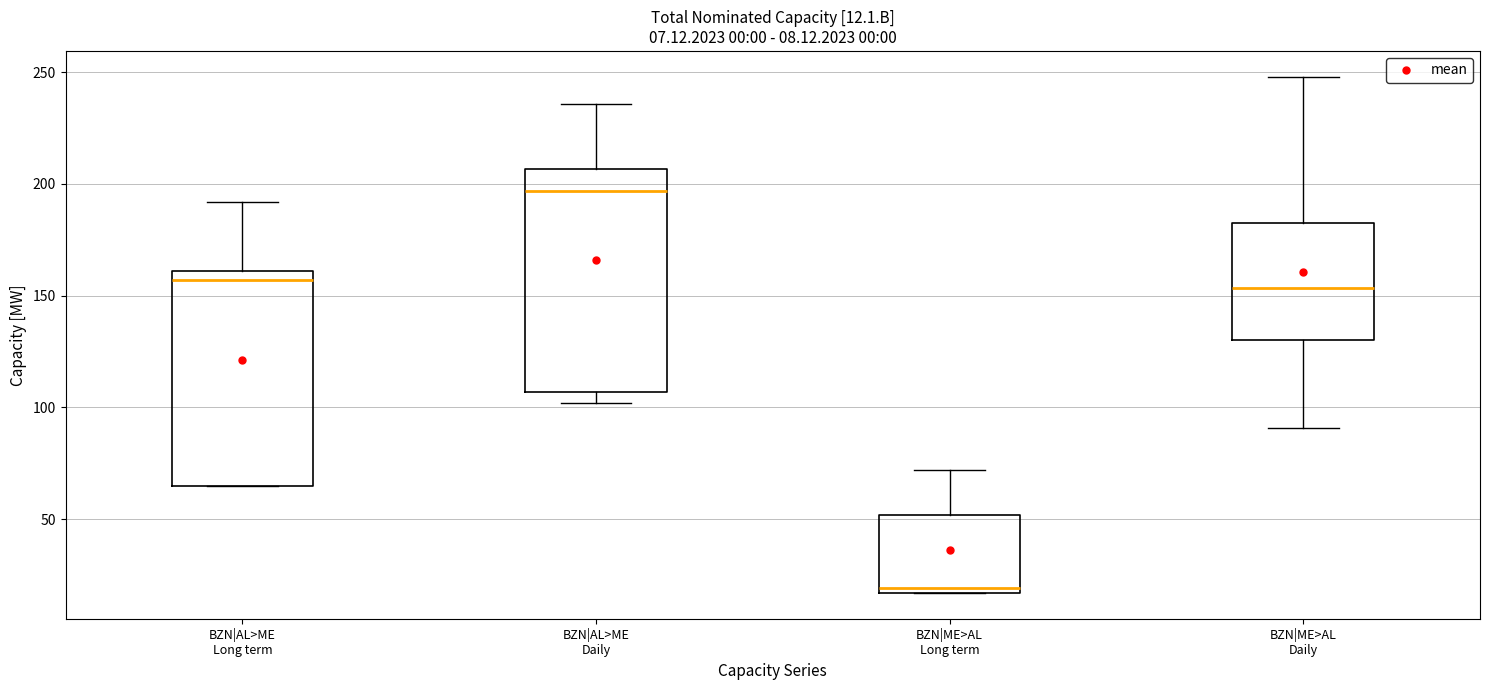

Which box's median line is the highest?

BZN|AL>ME Daily